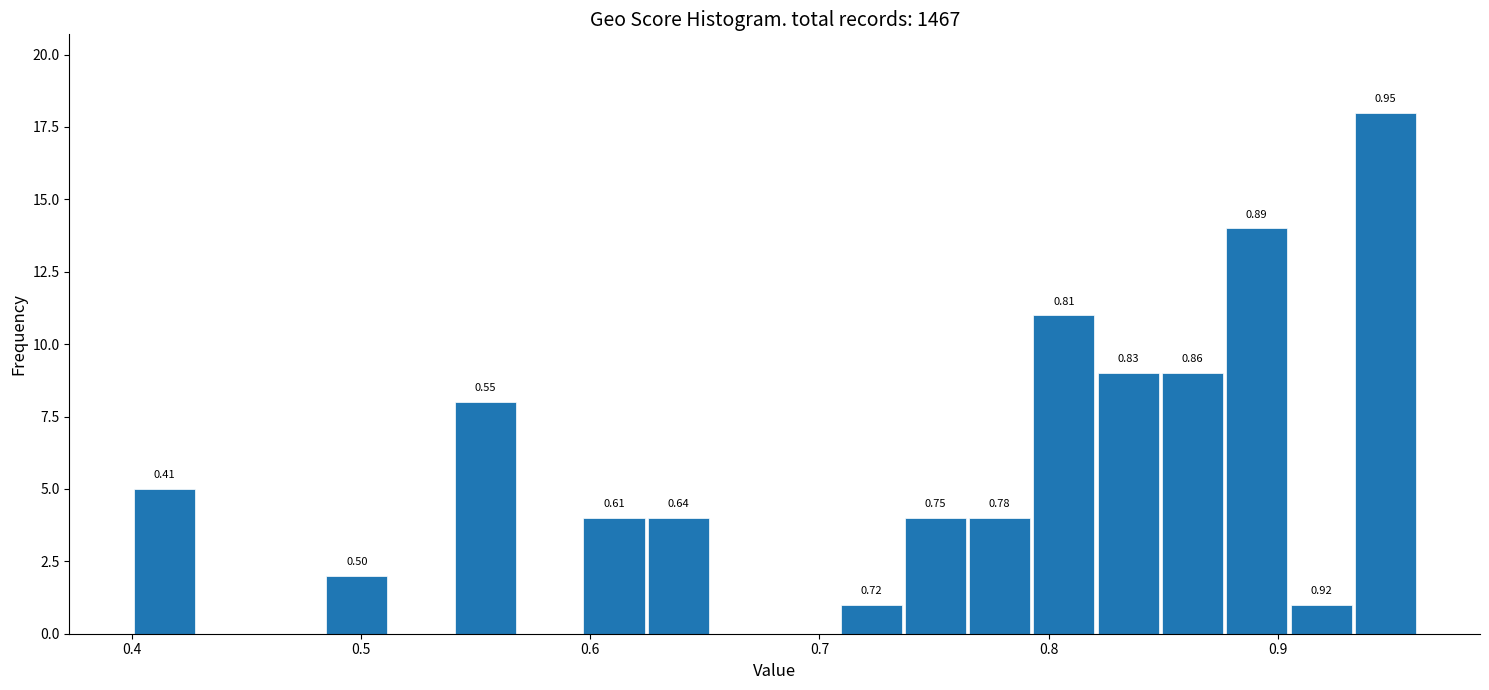

Around what value on the x-axis is the tallest bar? Give the approximate position of its centre, as read against the axis.

0.95